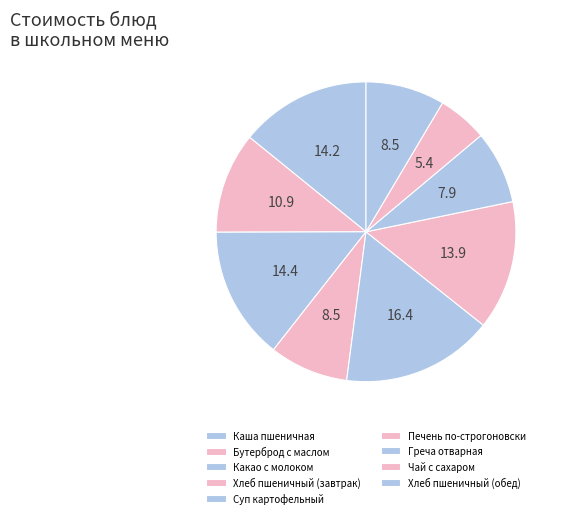

Between Бутерброд с маслом and Греча отварная, which is larger?

Бутерброд с маслом